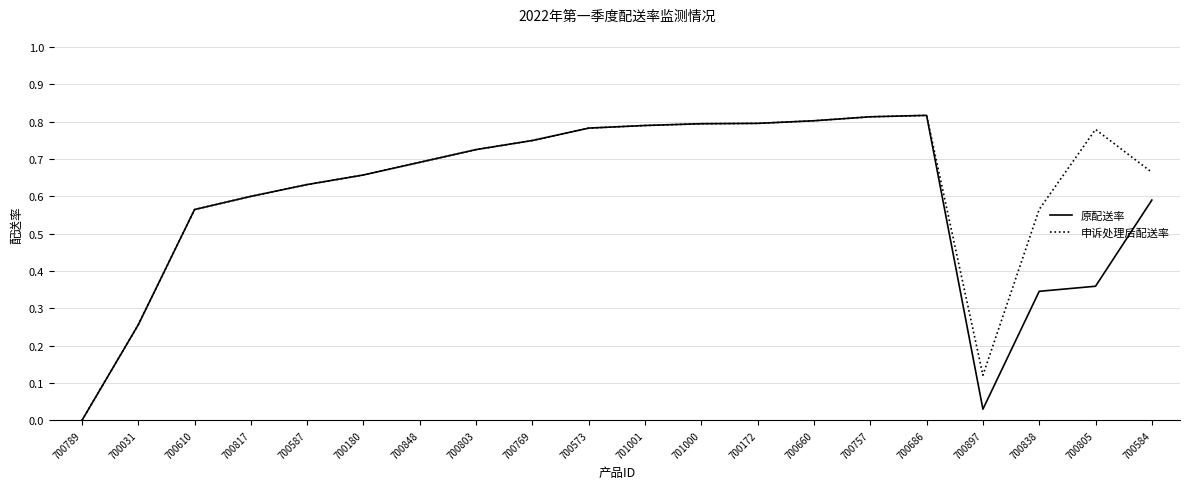

What position from the left is 700769?

9